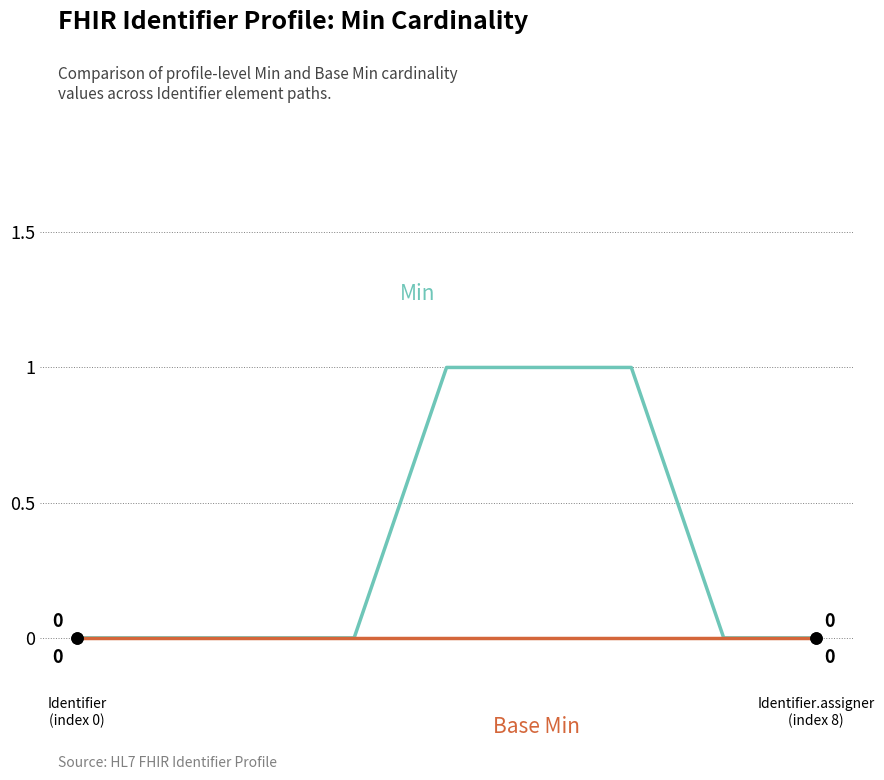

How many lines are shown in the chart?

2